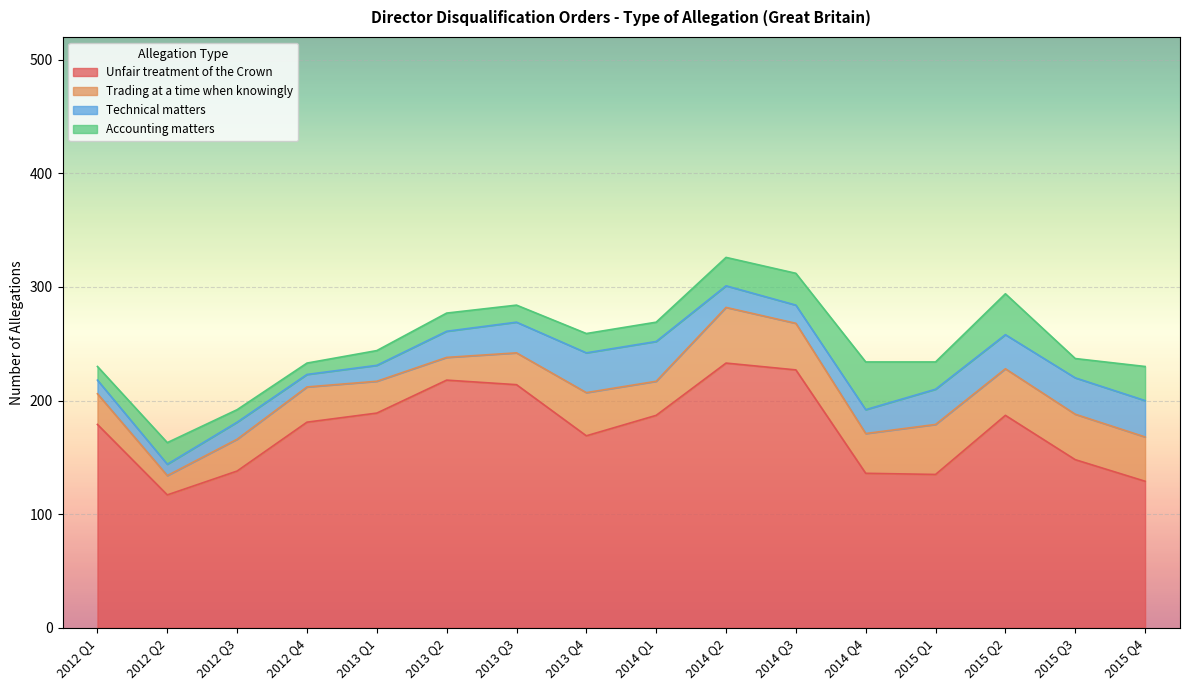

At which category does Technical matters reach its first local valley?

2012 Q2